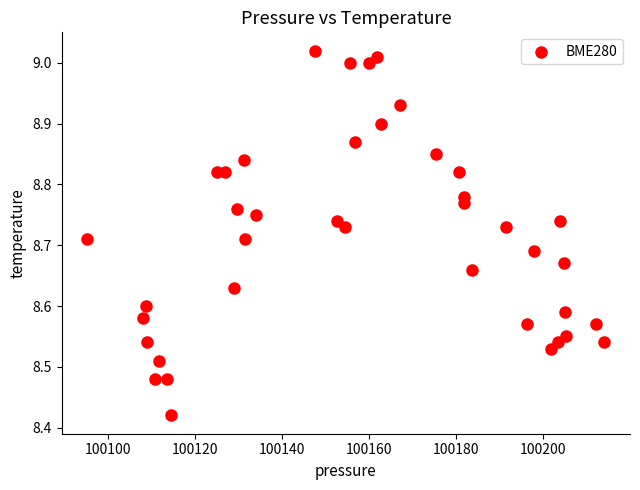

What is the range of Y values (max minus min)?

0.6